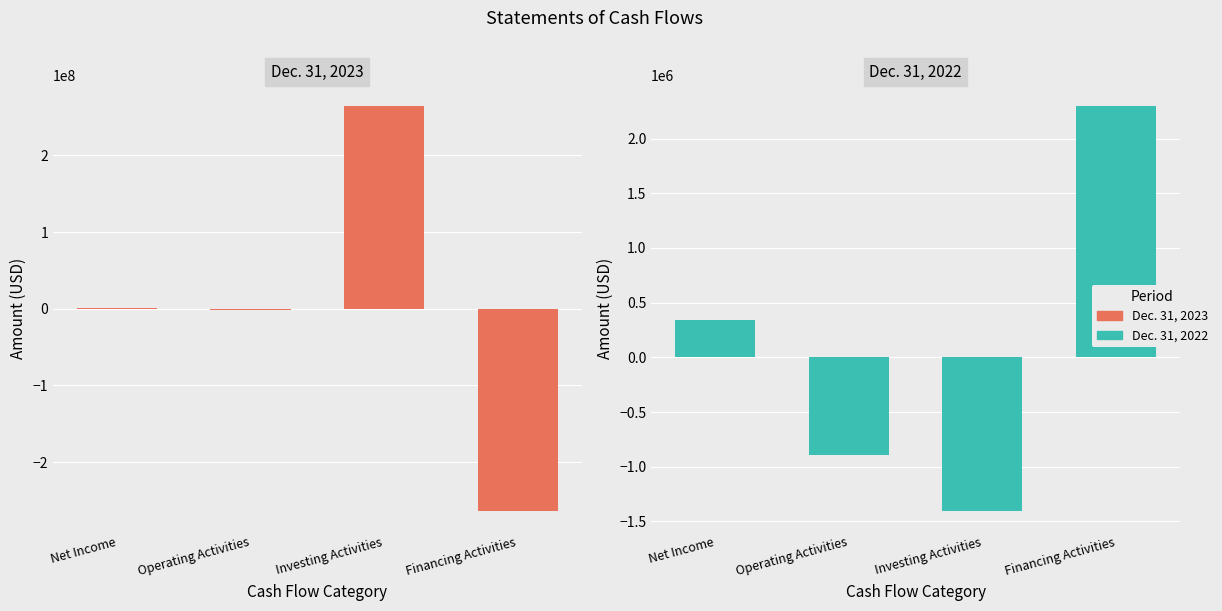

What is the maximum value shown in the chart?

264772614